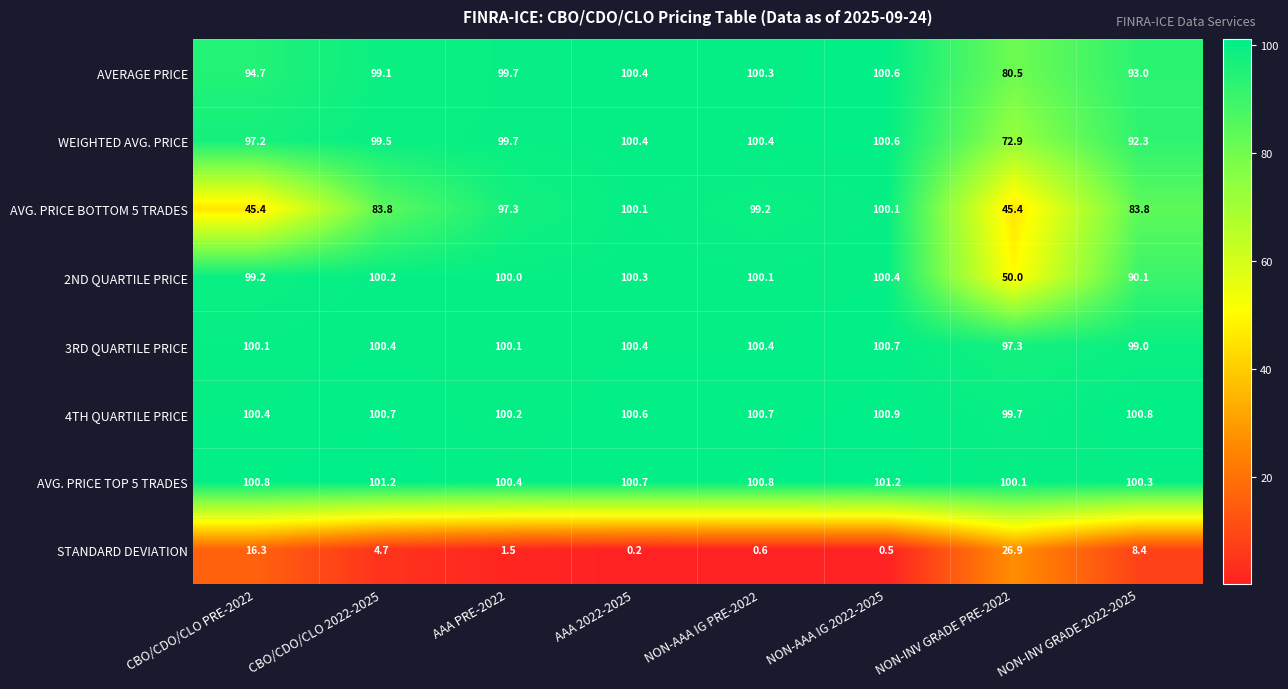

True or false: AVG. PRICE TOP 5 TRADES has a value of 100.4 at AAA PRE-2022.

True